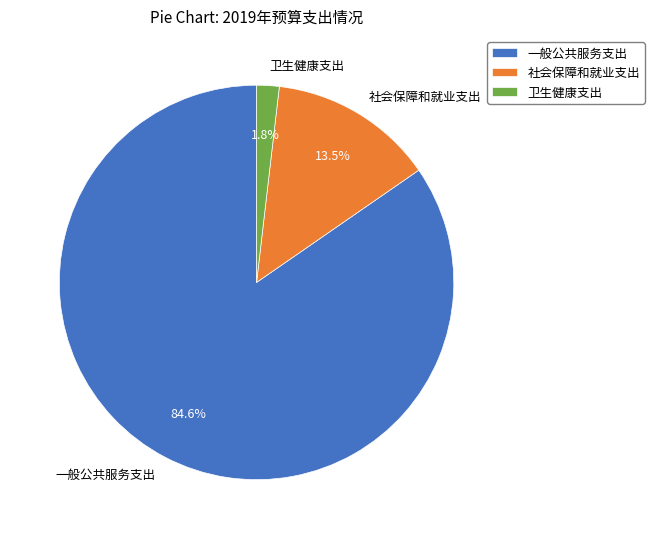

Rank the categories by value from highest to lowest.

一般公共服务支出, 社会保障和就业支出, 卫生健康支出